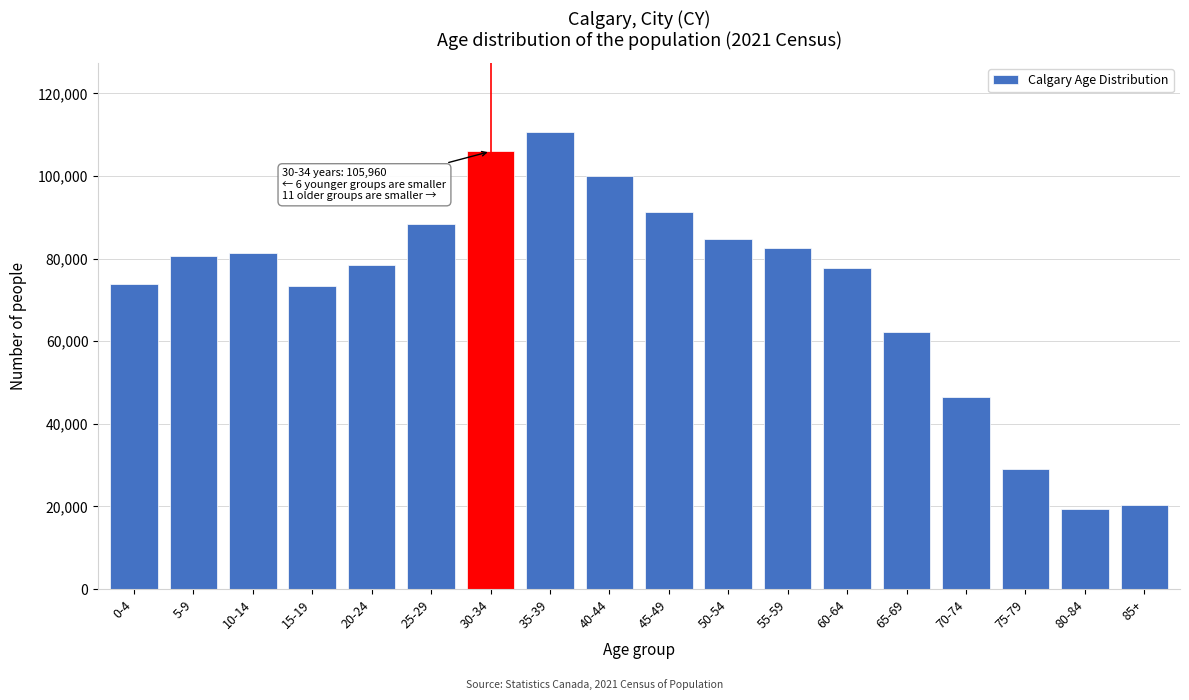

At which label is the value closest to 65085?

65-69